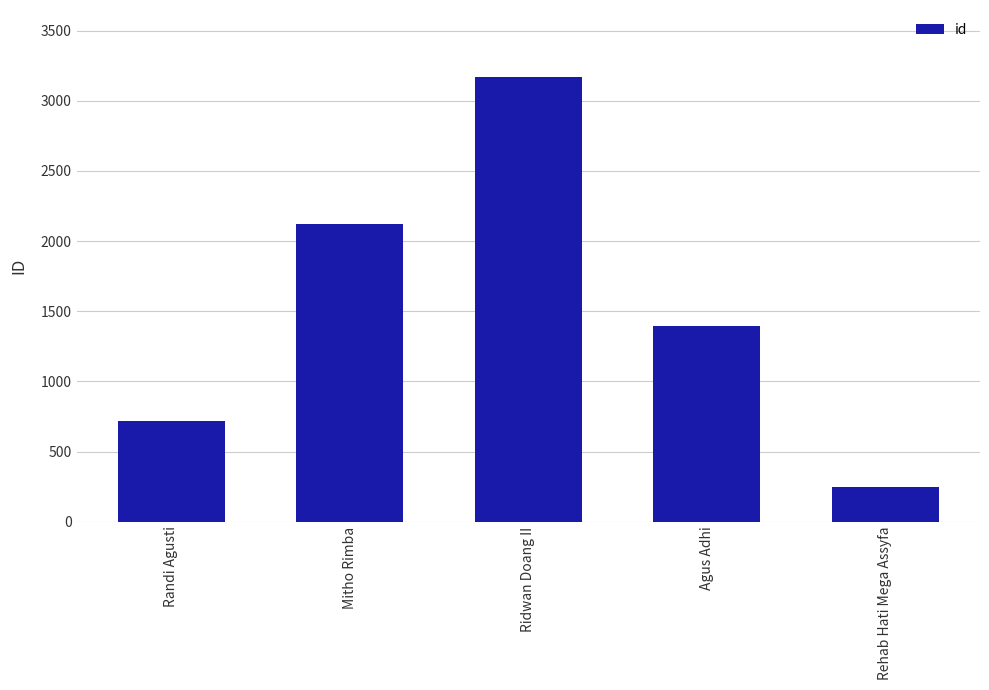

List the labels in order of value, smallest first.

Rehab Hati Mega Assyfa, Randi Agusti, Agus Adhi, Mitho Rimba, Ridwan Doang II